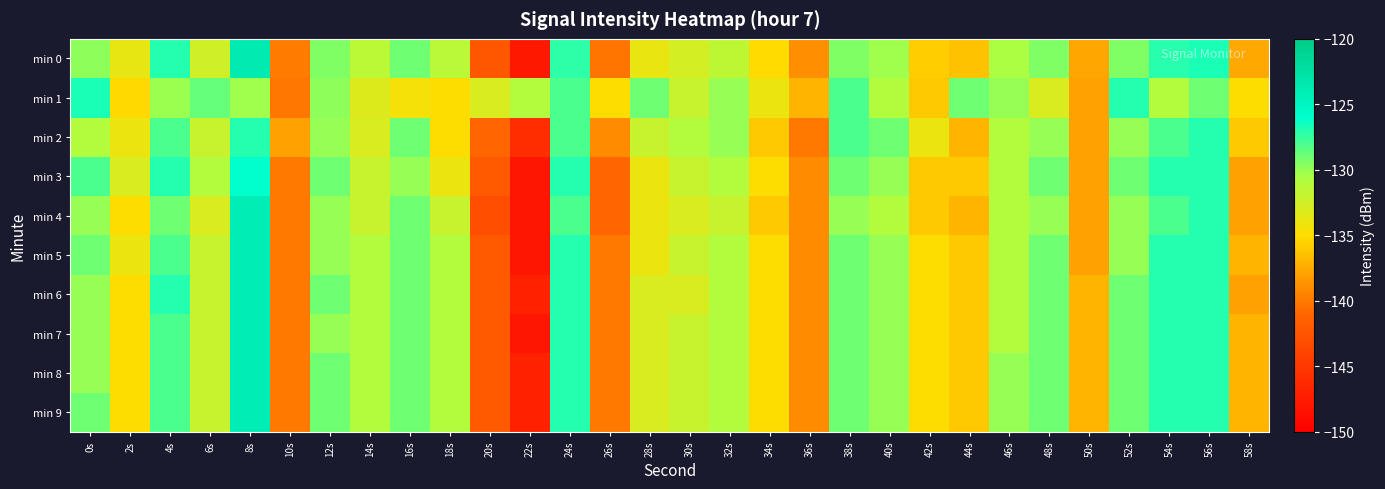

Which series has the largest range (max minus min)?

min 0